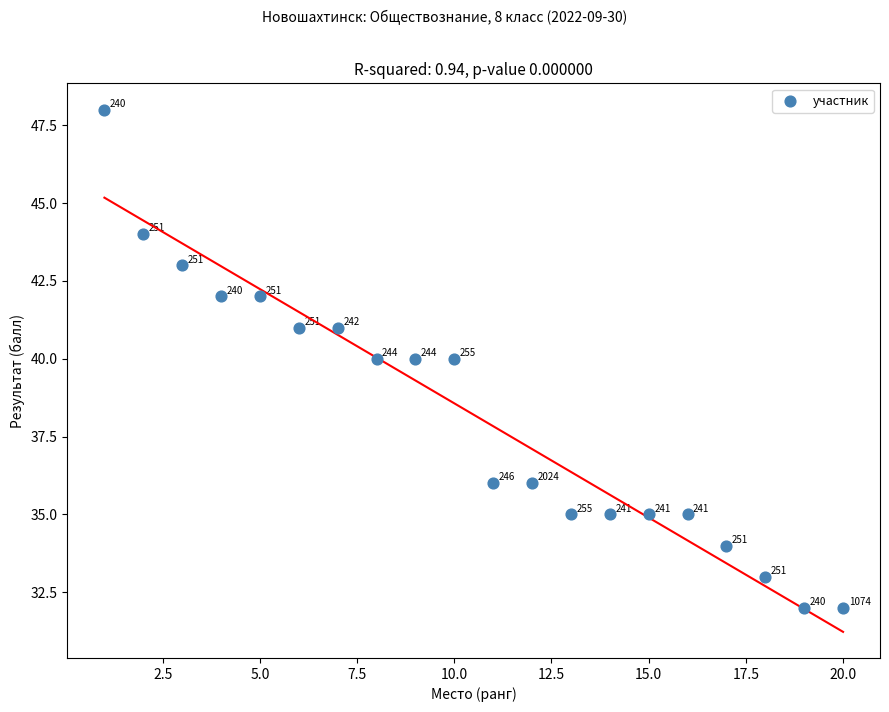

What Y value in the scatter plot is closest to 40?

40